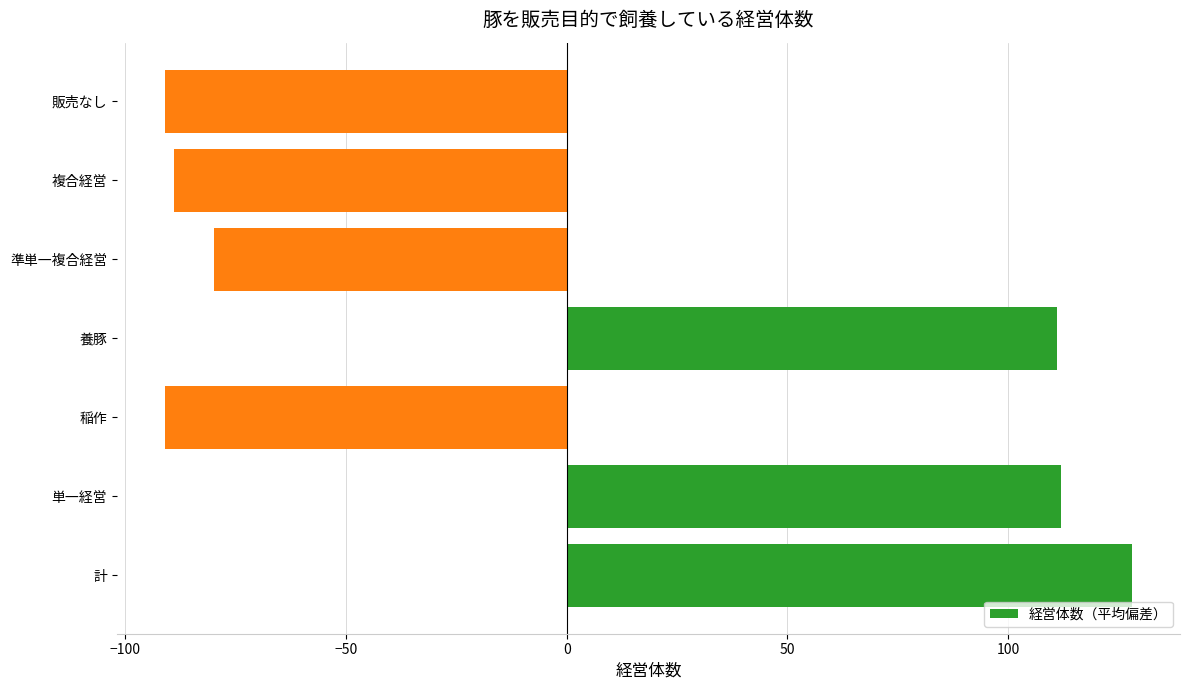

Reading top to bottom, what are all the values shown in this chart?

販売なし=-91	複合経営=-89	準単一複合経営=-80	養豚=111	稲作=-91	単一経営=112	計=128